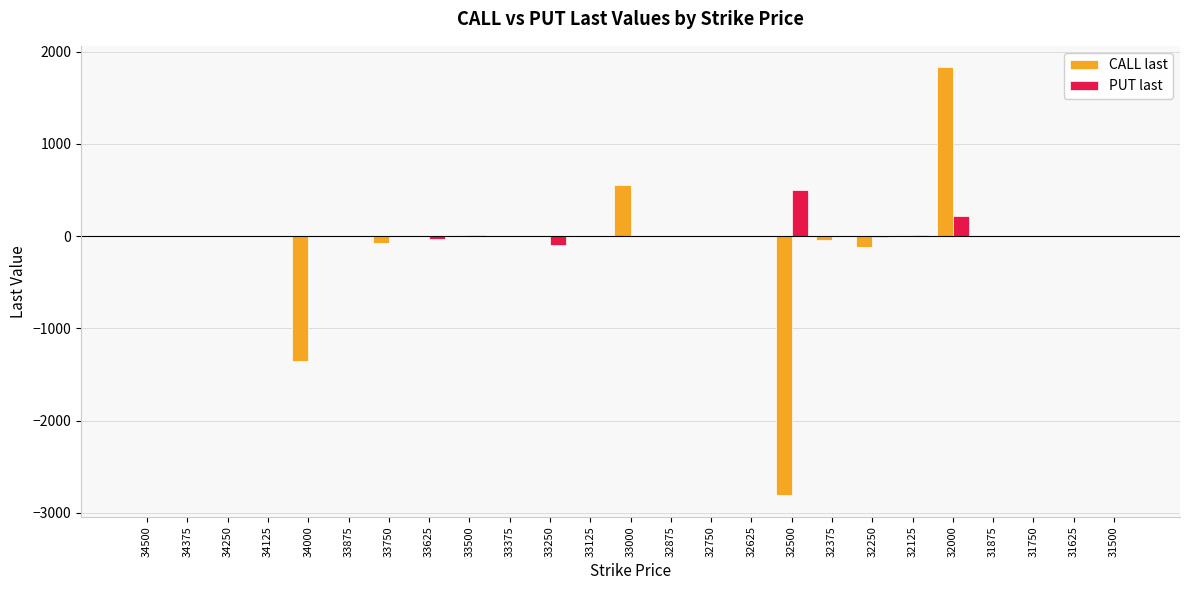

The value of CALL last at 32500 is -1911. True or false?

False